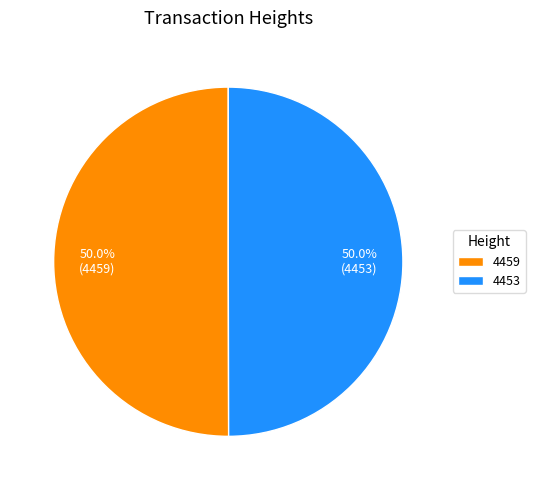

True or false: 4453 accounts for 39% of the total.

False